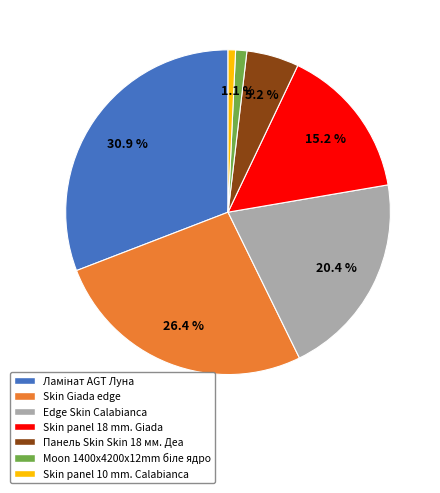

To the nearest percent, what is the difference between the largest and smallest slice percentages?

30%